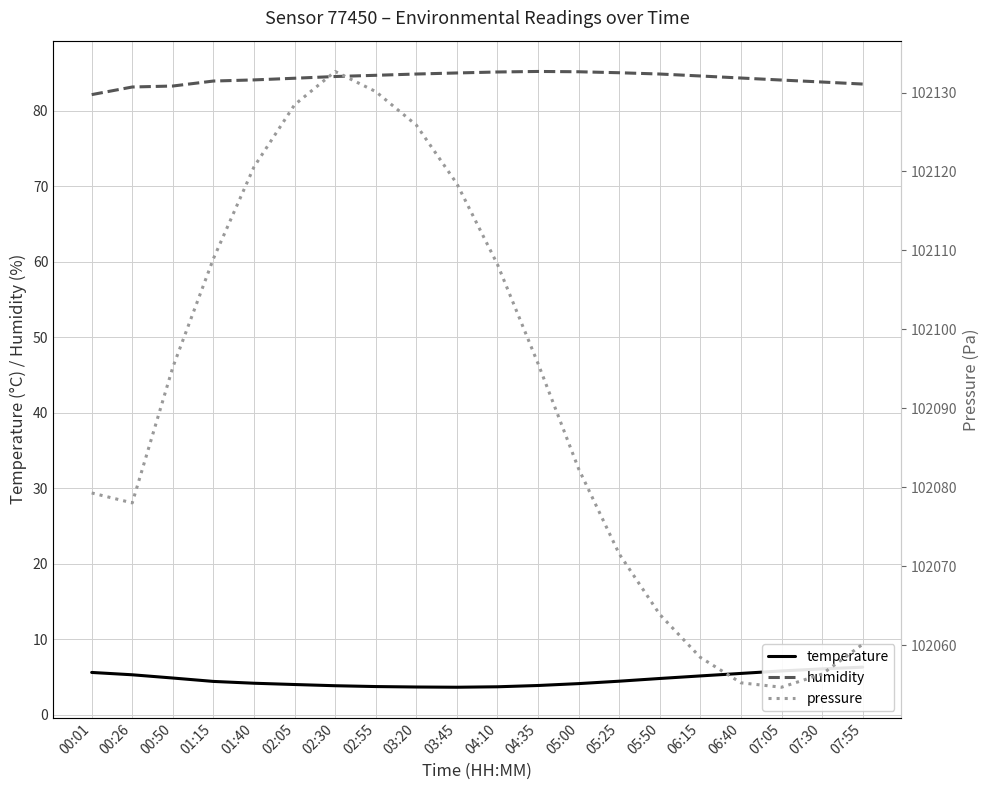

Reading left to right, list all the values displayed in this chart.

temperature: 00:01=5.6	00:26=5.3	00:50=4.8	01:15=4.4	01:40=4.2	02:05=4.0	02:30=3.8	02:55=3.7	03:20=3.6	03:45=3.6	04:10=3.7	04:35=3.9	05:00=4.1	05:25=4.4	05:50=4.8	06:15=5.1	06:40=5.5	07:05=5.8	07:30=6.0	07:55=6.3
humidity: 00:01=82.2	00:26=83.2	00:50=83.3	01:15=84.0	01:40=84.1	02:05=84.3	02:30=84.5	02:55=84.7	03:20=84.9	03:45=85.0	04:10=85.2	04:35=85.2	05:00=85.2	05:25=85.0	05:50=84.9	06:15=84.6	06:40=84.3	07:05=84.1	07:30=83.8	07:55=83.5
pressure: 00:01=102079.3	00:26=102078.0	00:50=102095.2	01:15=102109.0	01:40=102120.6	02:05=102128.4	02:30=102132.7	02:55=102130.1	03:20=102125.9	03:45=102118.4	04:10=102108.2	04:35=102095.7	05:00=102082.3	05:25=102071.6	05:50=102063.9	06:15=102058.4	06:40=102055.2	07:05=102054.7	07:30=102056.3	07:55=102060.1